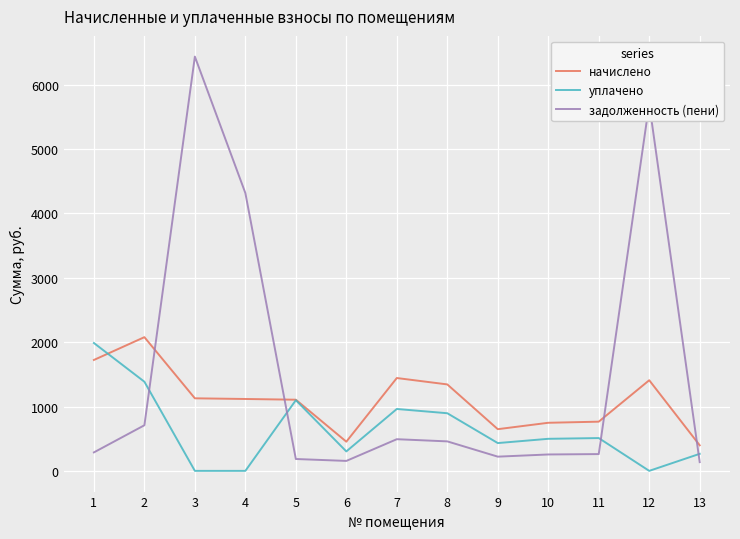

Is the value of задолженность (пени) at 6 greater than the value of начислено at 2?

No